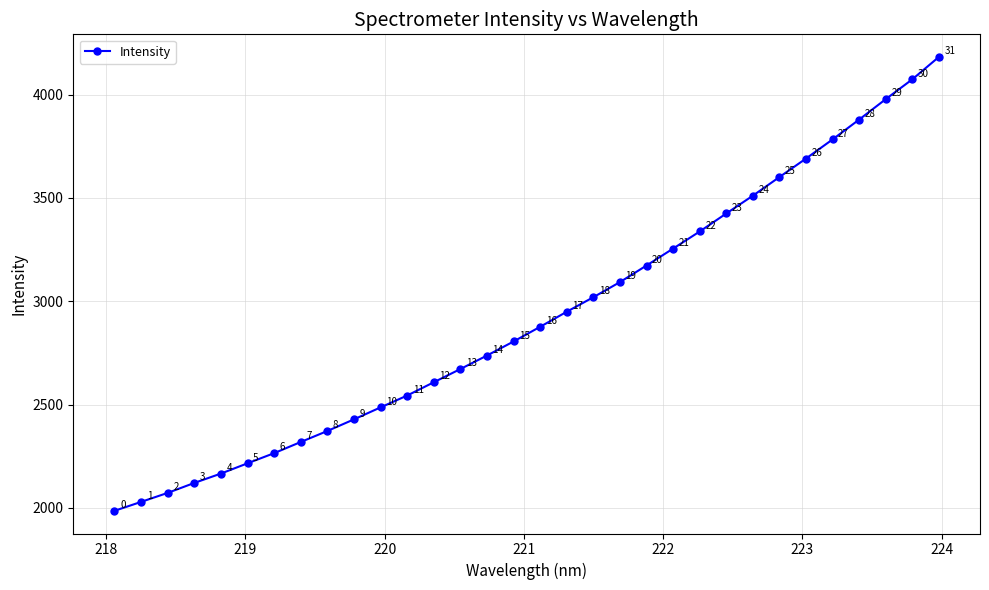

What is the value of the 8th point from the left?

2318.7